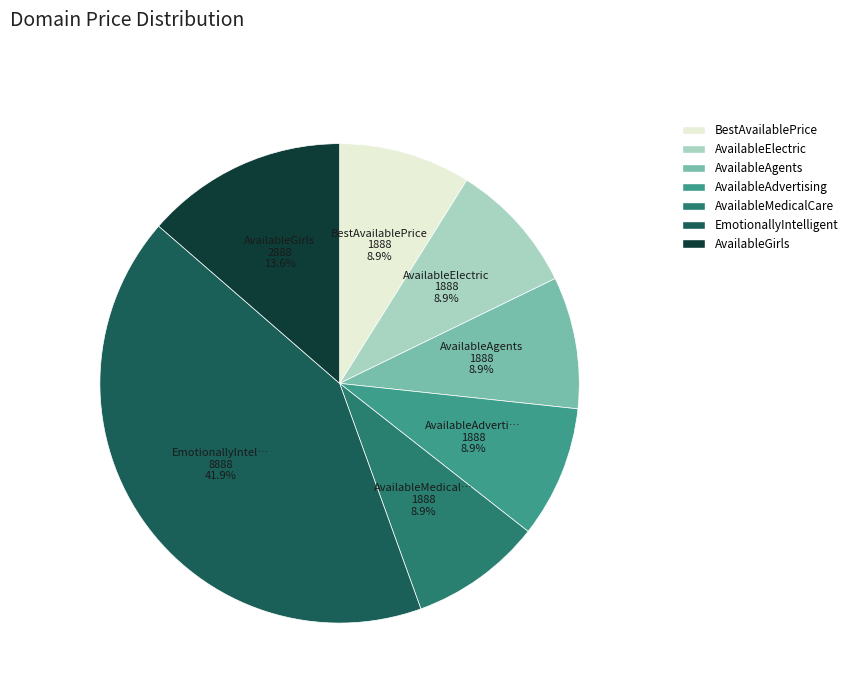

Does any single category account for the majority?

No